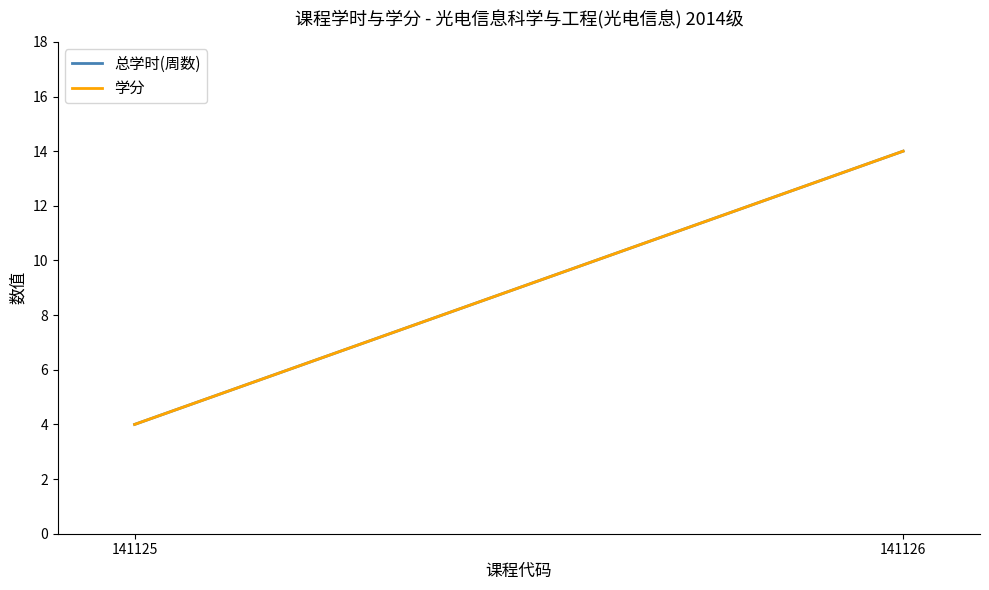

Does the chart have visible grid lines?

No